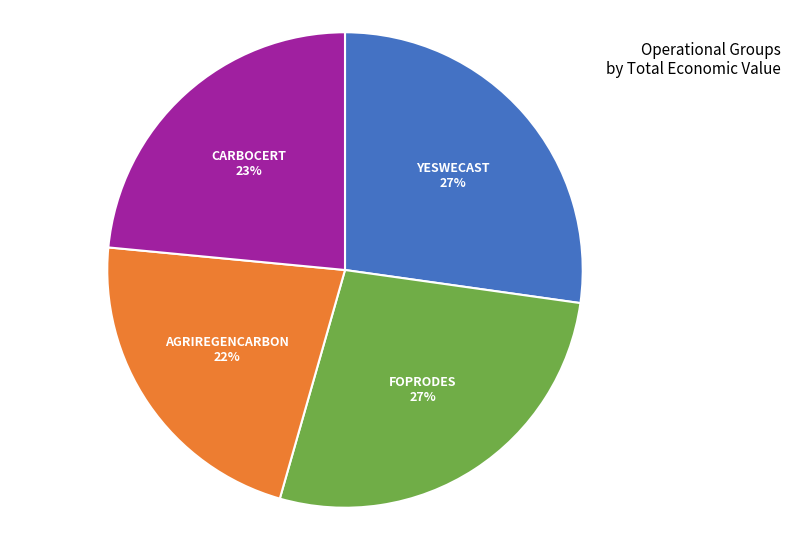

Is there a majority slice in this chart?

No